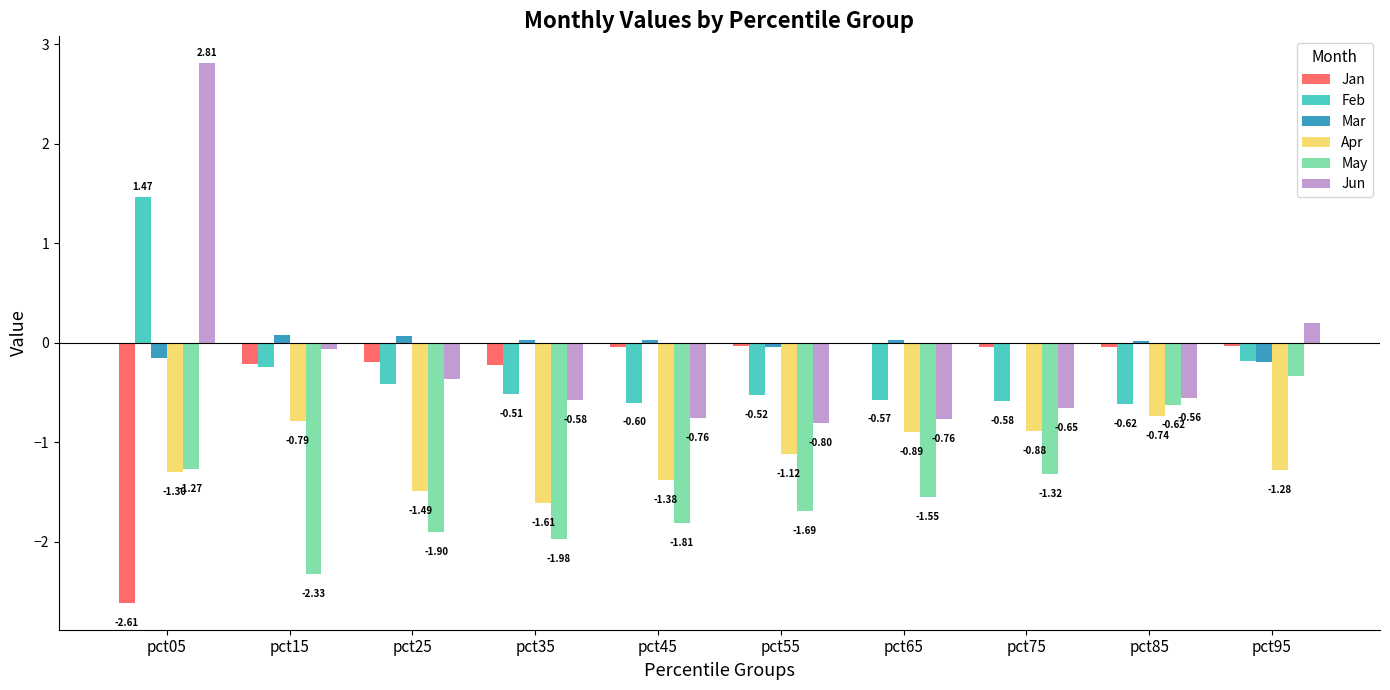

Which series changed the most between pct35 and pct55?

Apr